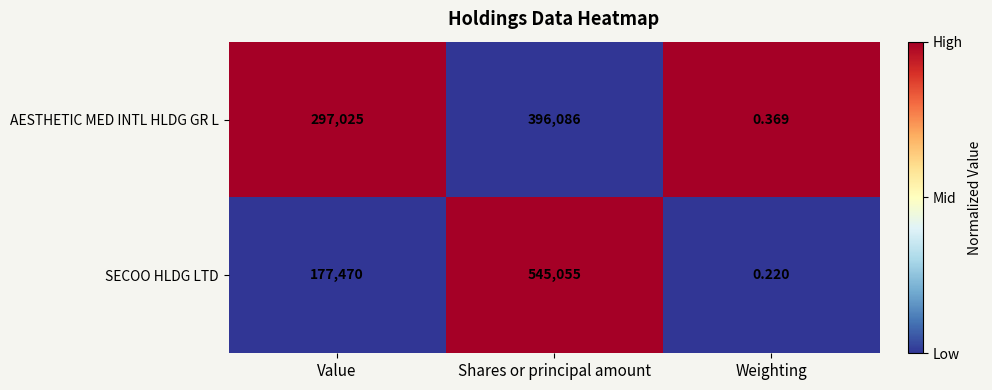

How many series are shown in this chart?

2